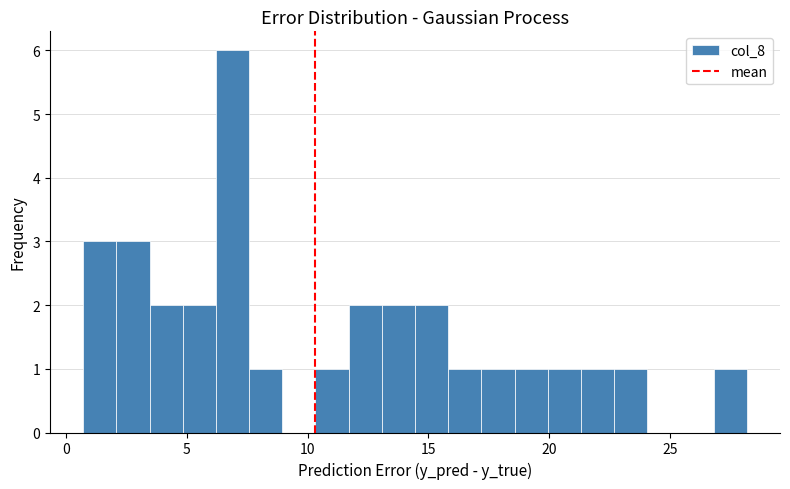

Read against the x-axis, roughly where is the centre of the tallest bar?

7.0